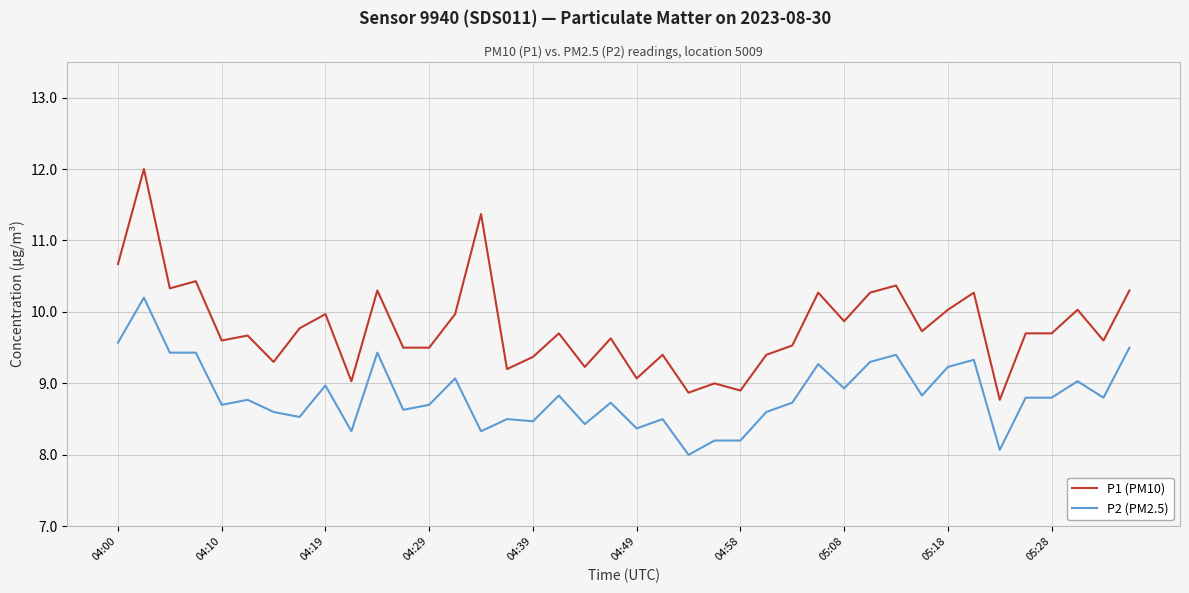

Which series has the largest range (max minus min)?

P1 (PM10)